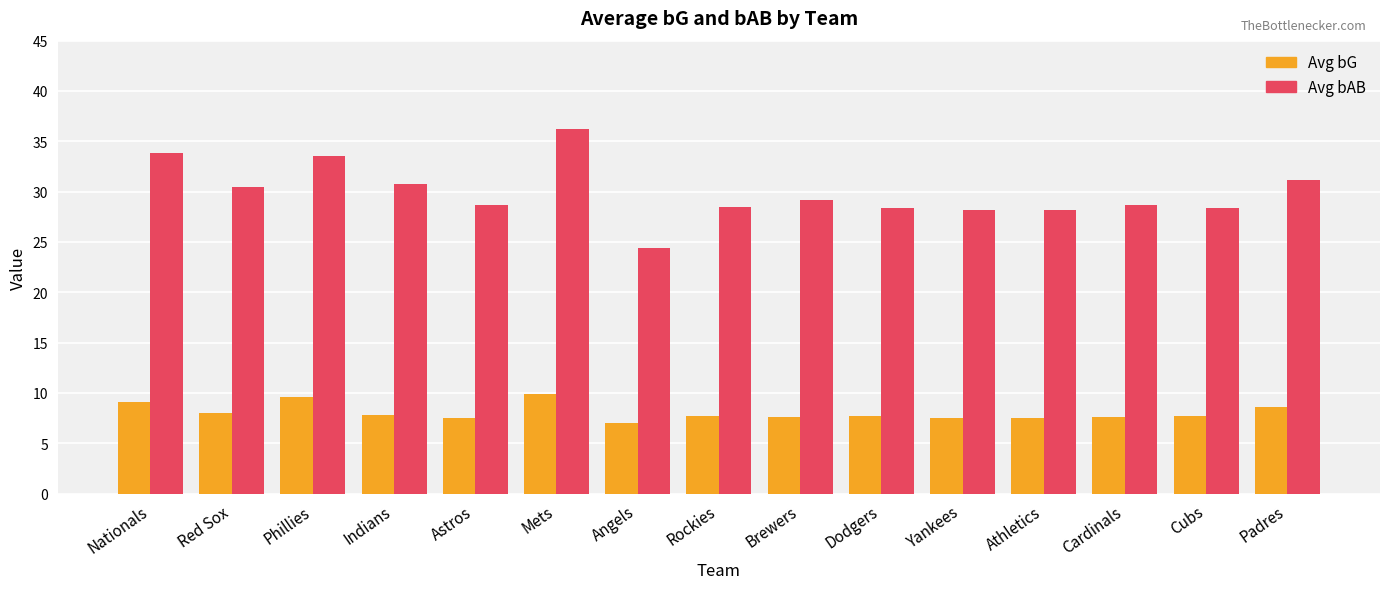

True or false: Avg bAB has a value of 31.2 at Padres.

True